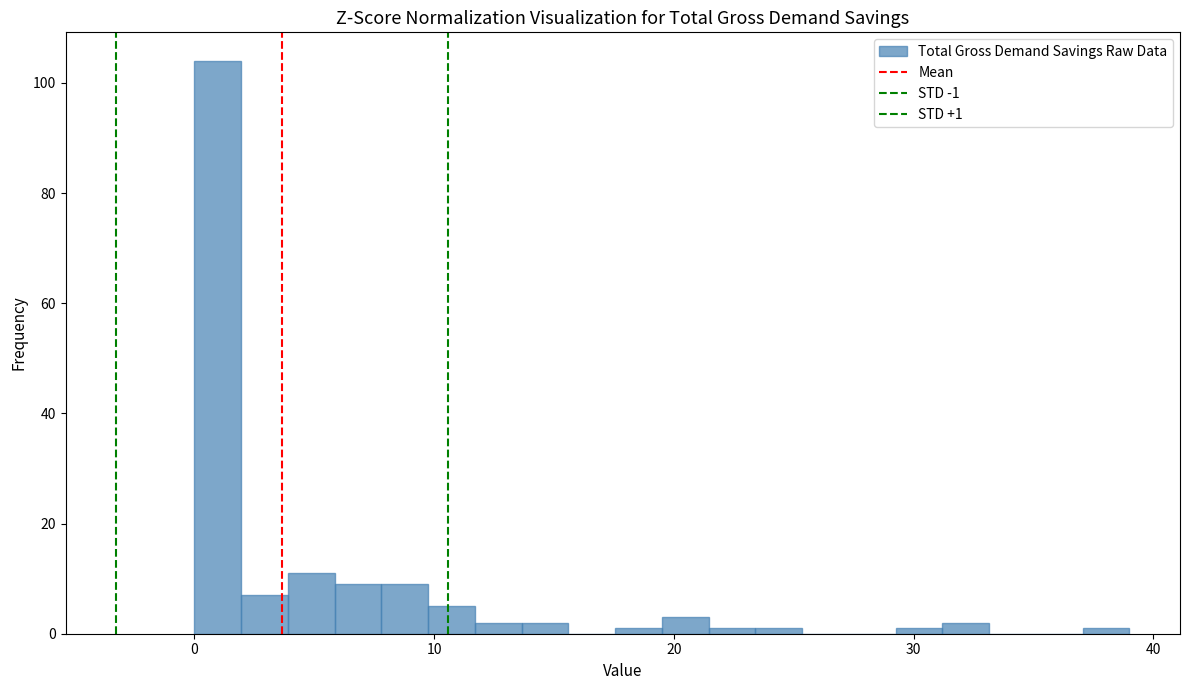

Around what value on the x-axis is the tallest bar? Give the approximate position of its centre, as read against the axis.

1